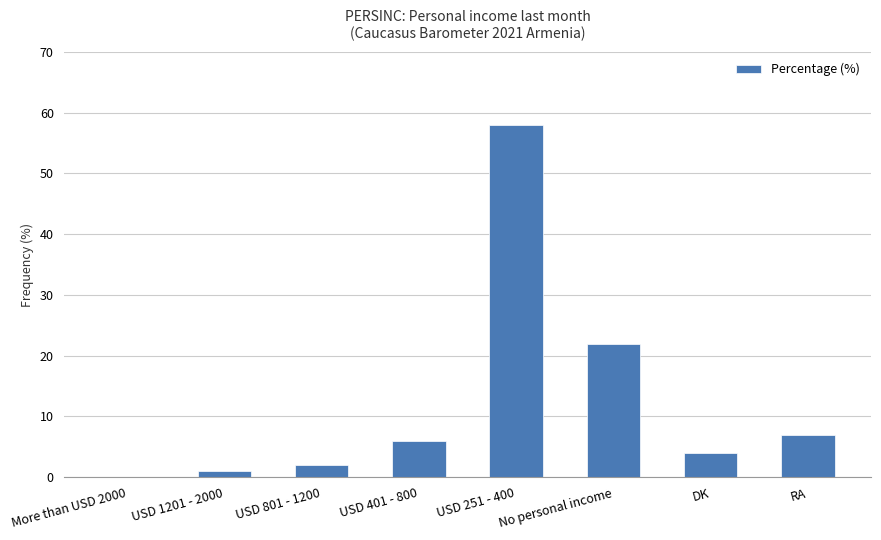

What value does the data have at No personal income?

22